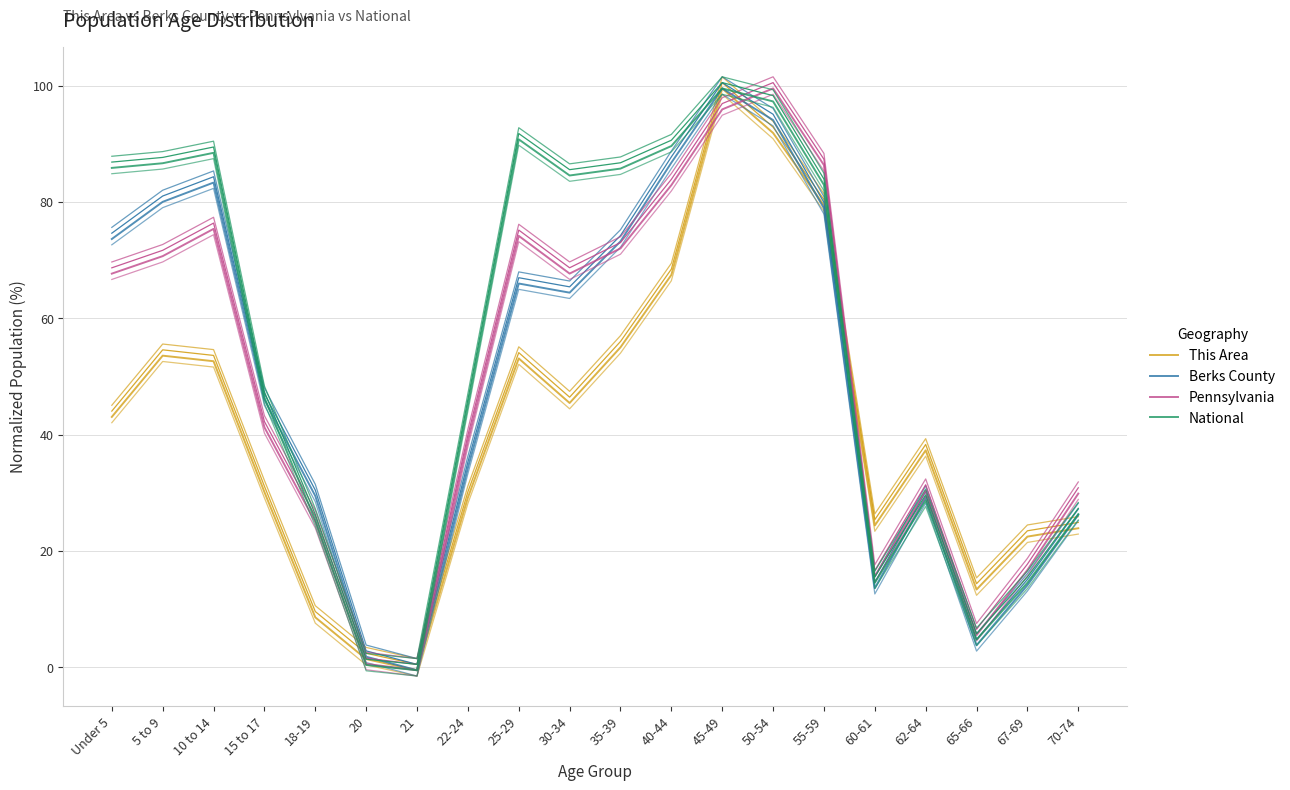

How many values in This Area are above zero?

19